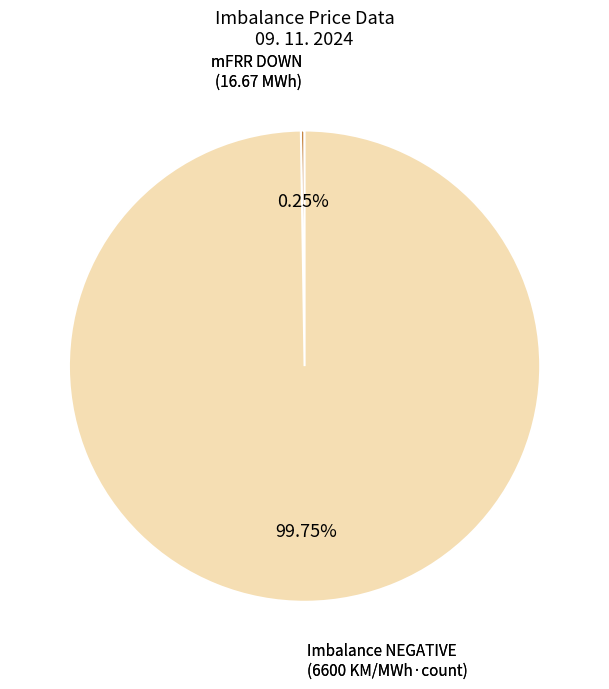

Is there any slice that represents more than half of the pie?

Yes